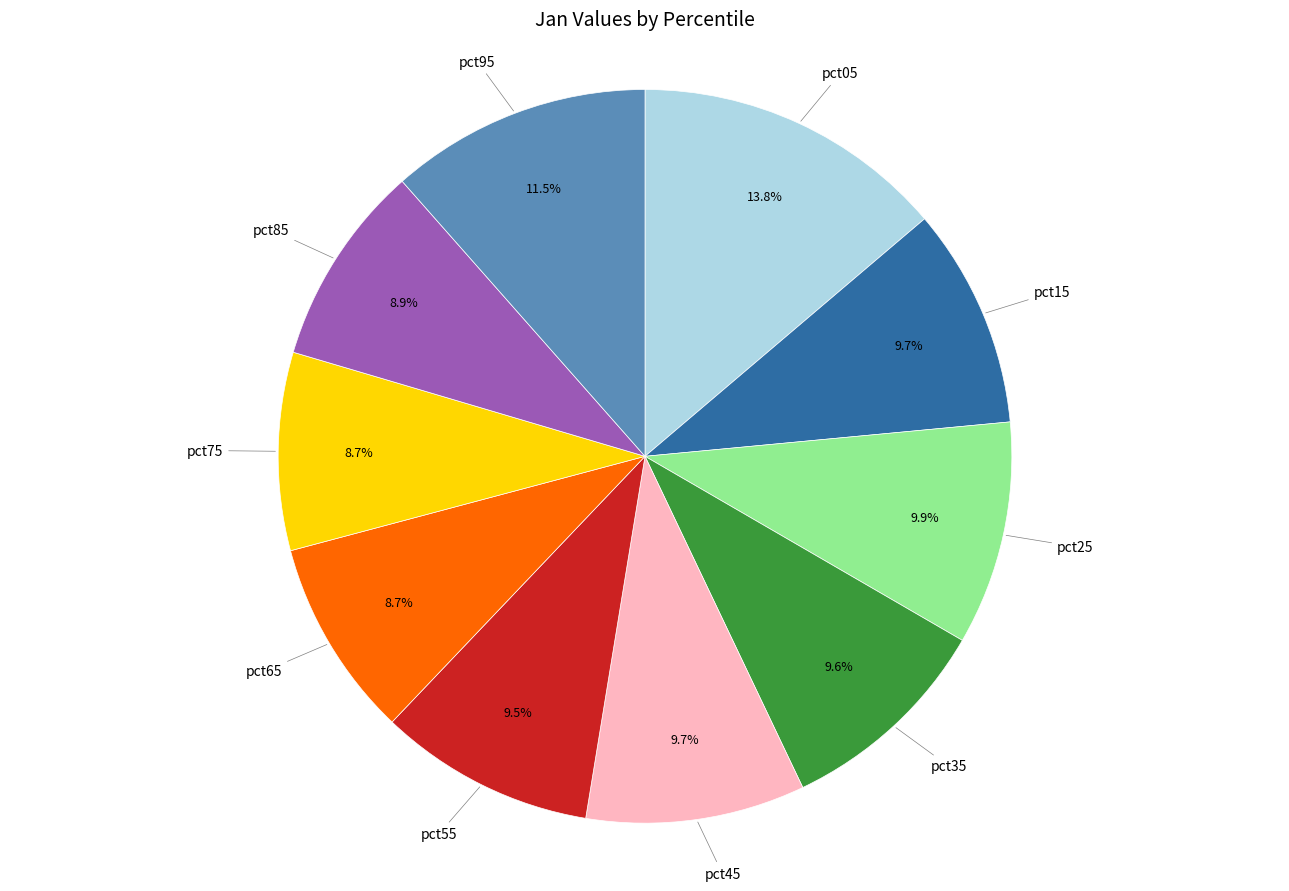

Is there any slice that represents more than half of the pie?

No